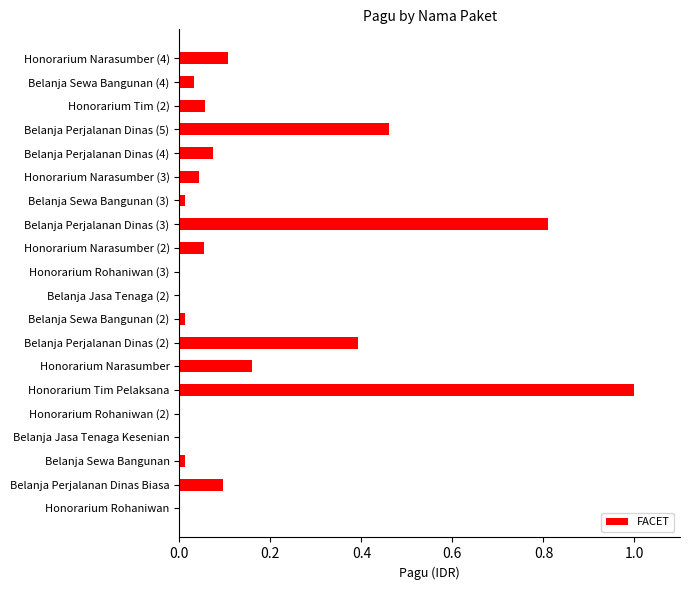

The value at Belanja Perjalanan Dinas (2) is 0.4. True or false?

True